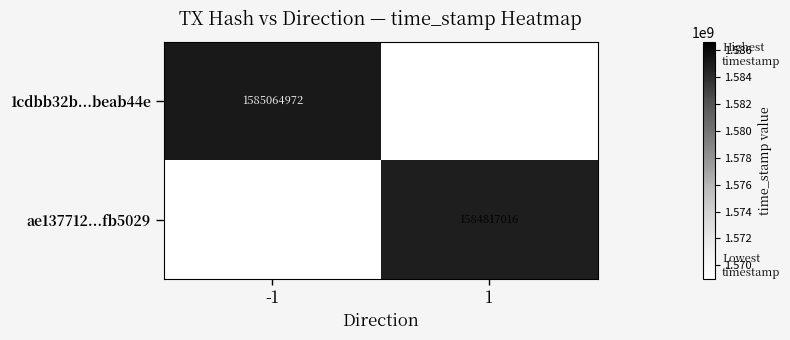

The 1cdbb32b...beab44e series shows 1585064972 at -1. True or false?

True